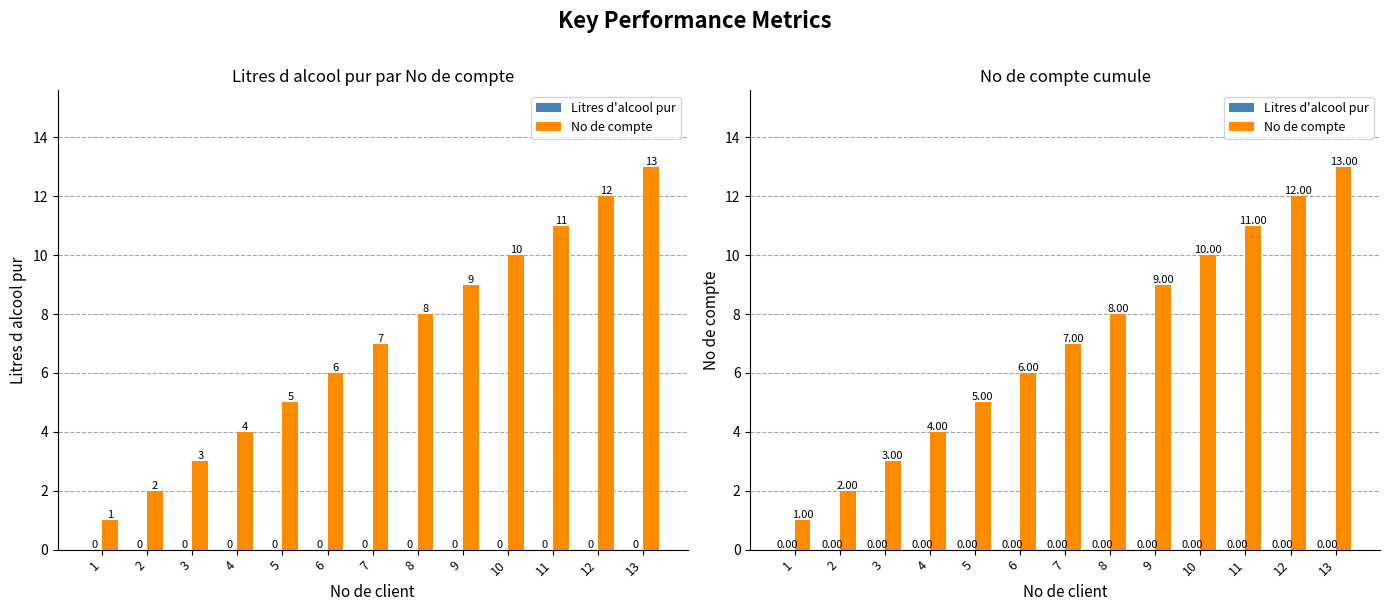

Read the No de compte value at 4, to the nearest 5.

5